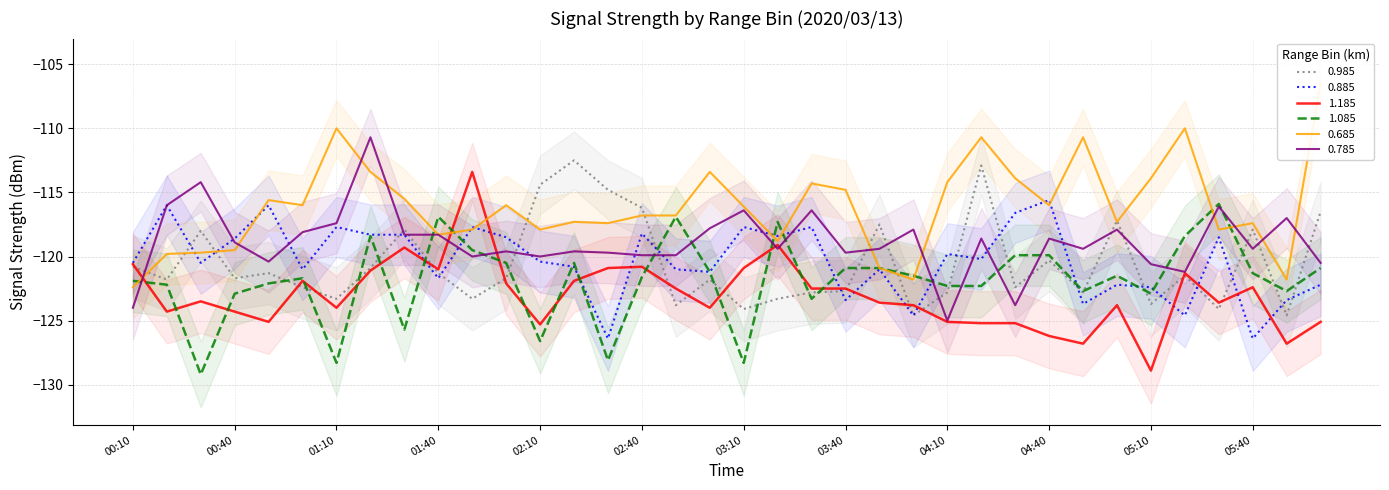

Where do 0.885 and 0.985 first cross each other?

2020/03/13 00:20 and 2020/03/13 00:30